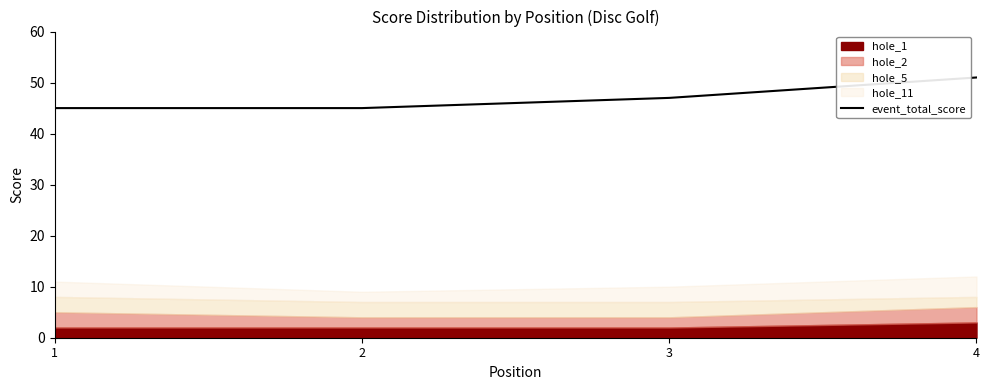

At which label does event_total_score reach its peak?

4